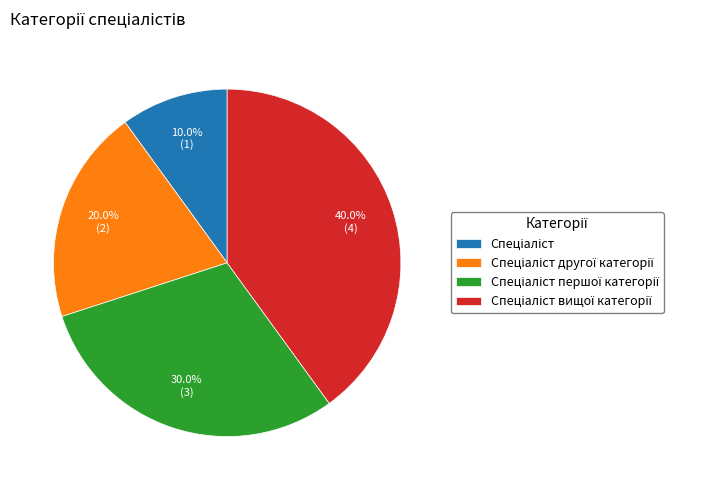

Does any single category account for the majority?

No